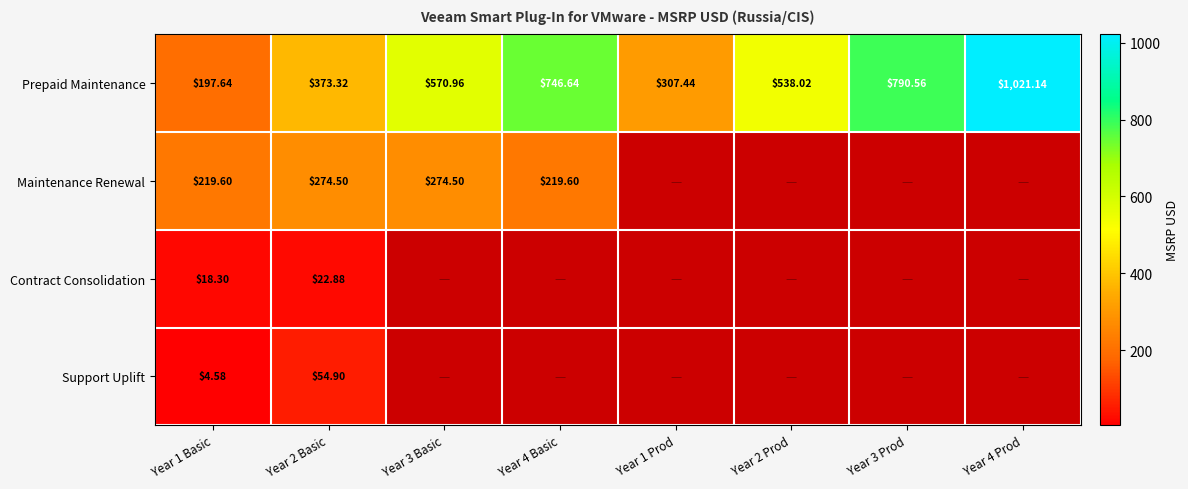

Which series has the largest total across all categories?

Prepaid Maintenance